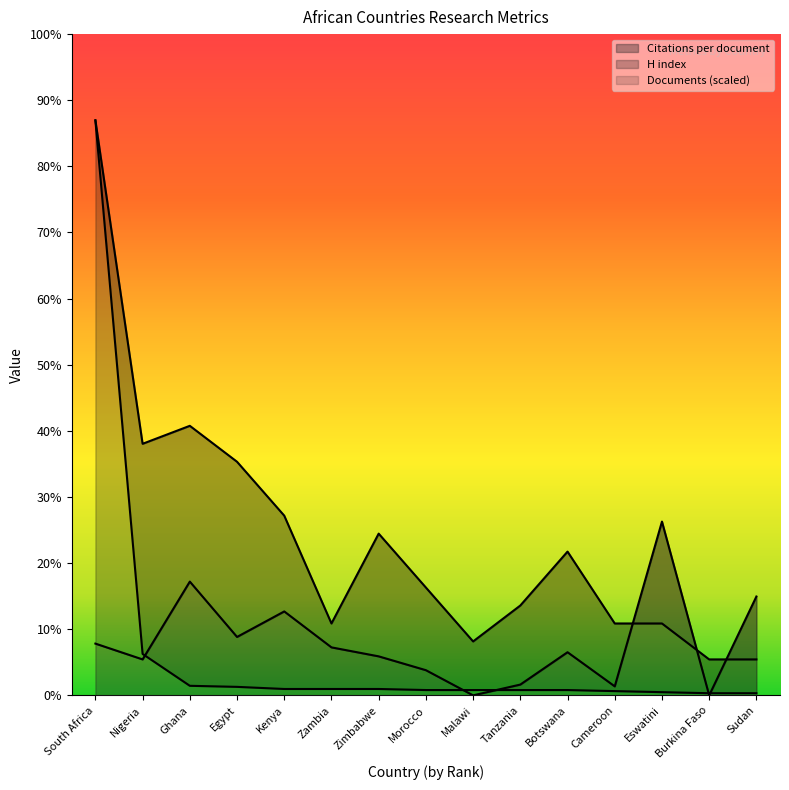

List the labels in order of Citations per document value, smallest first.

Malawi, Burkina Faso, Cameroon, Tanzania, Morocco, Nigeria, Zimbabwe, Botswana, Zambia, South Africa, Egypt, Kenya, Sudan, Ghana, Eswatini